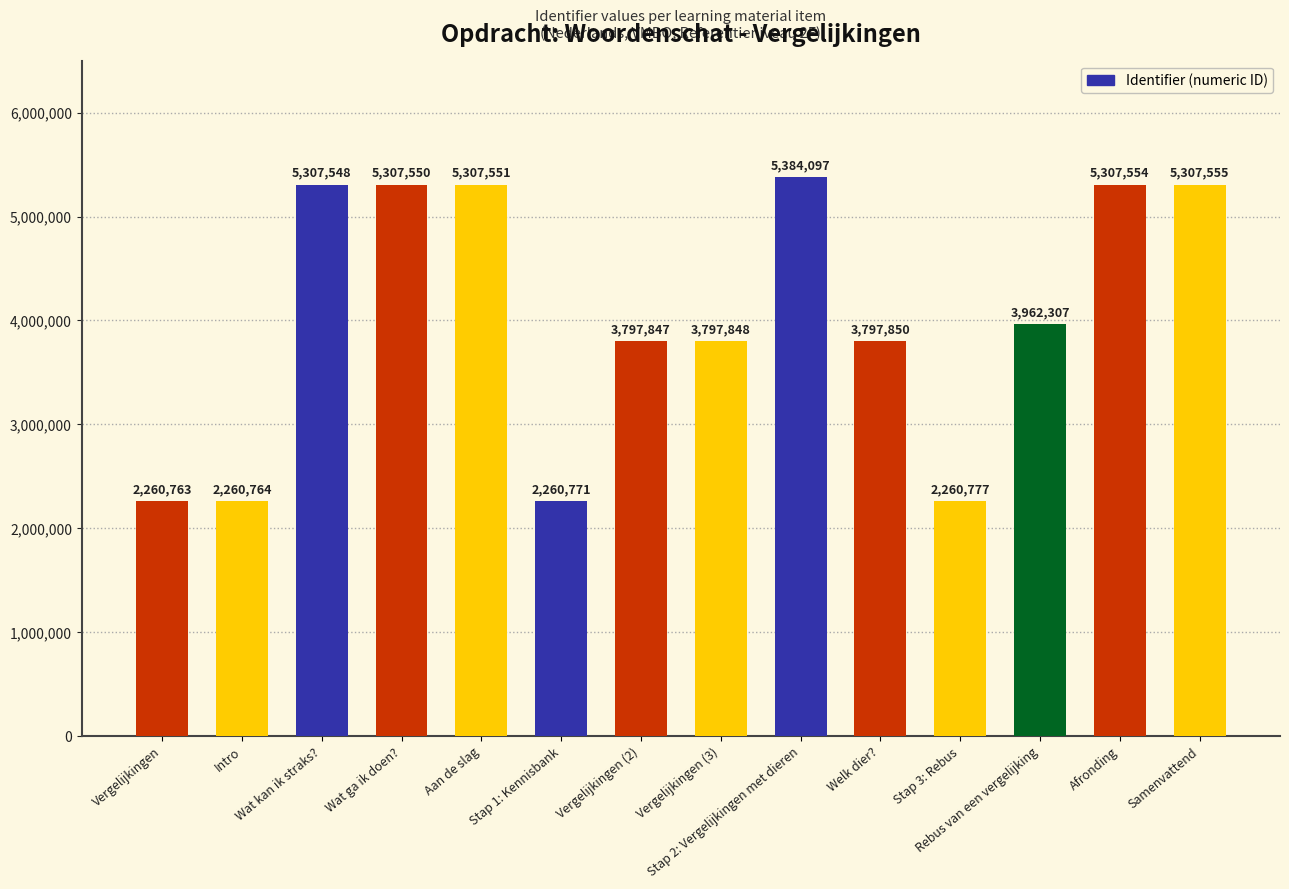

What is the label of the 2nd bar from the right?

Afronding